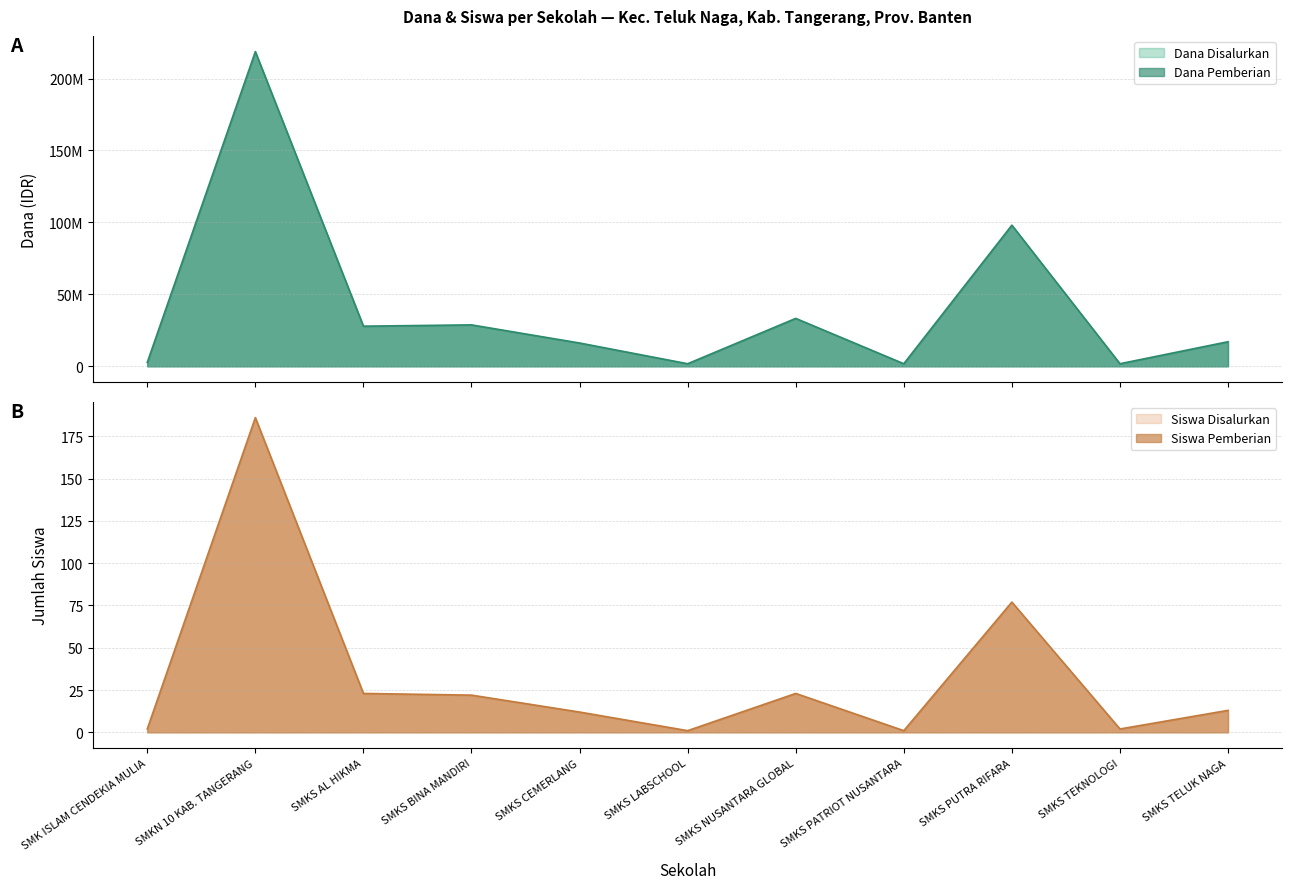

Rank the series at SMKS NUSANTARA GLOBAL from highest to lowest value.

Dana Disalurkan, Dana Pemberian